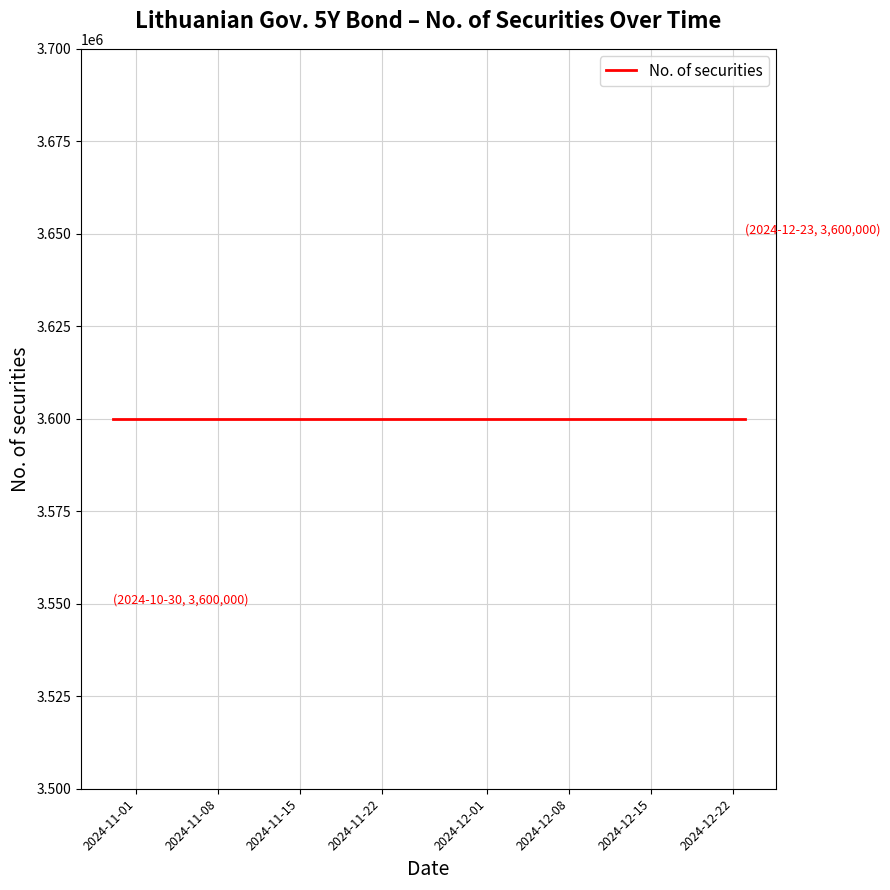

True or false: Security nominal and No. of securities cross at least once.

False